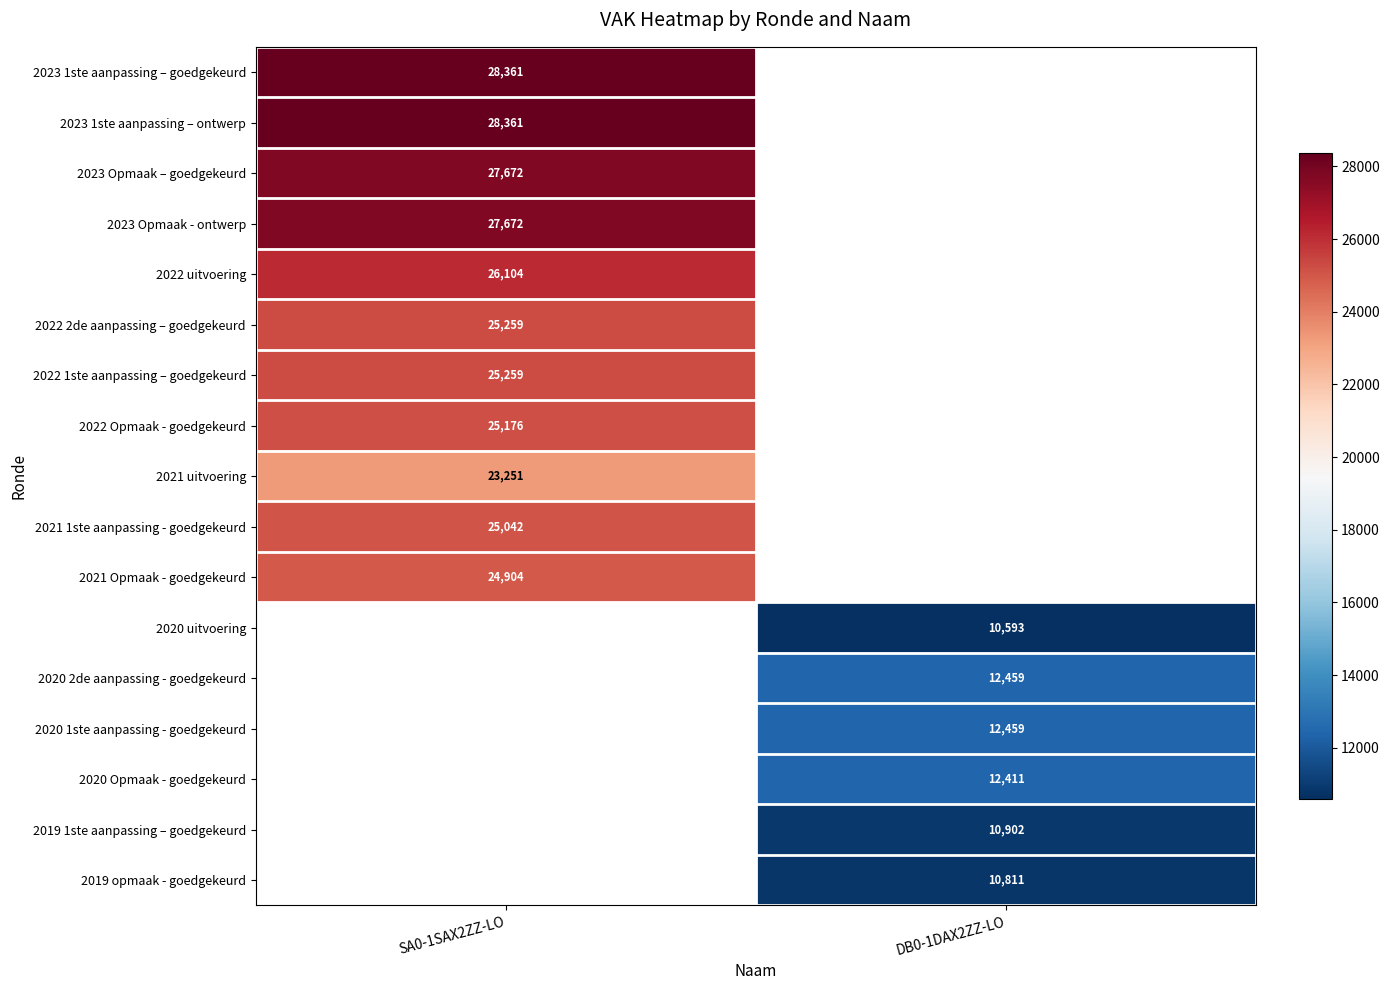

Is the value of 2023 Opmaak – goedgekeurd at SA0-1SAX2ZZ-LO greater than the value of 2019 opmaak - goedgekeurd at DB0-1DAX2ZZ-LO?

Yes